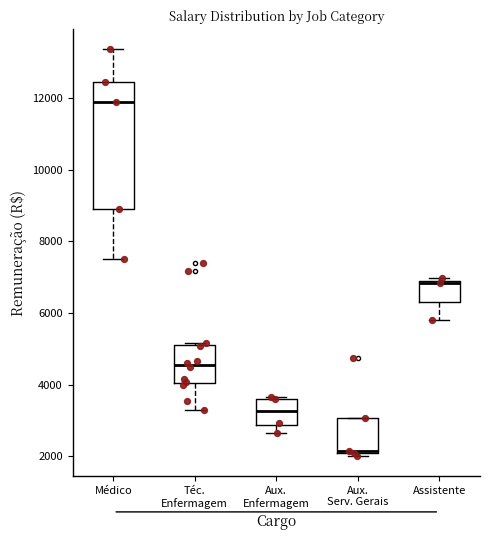

Which box has the highest median line?

Médico